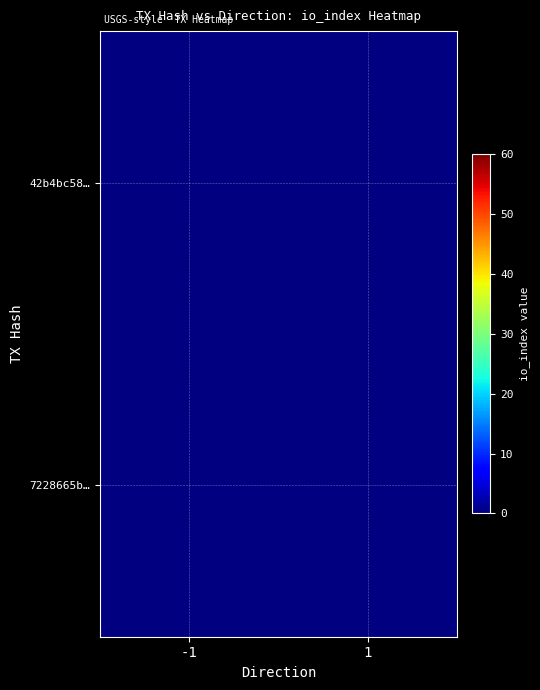

How many distinct data groups are displayed?

2